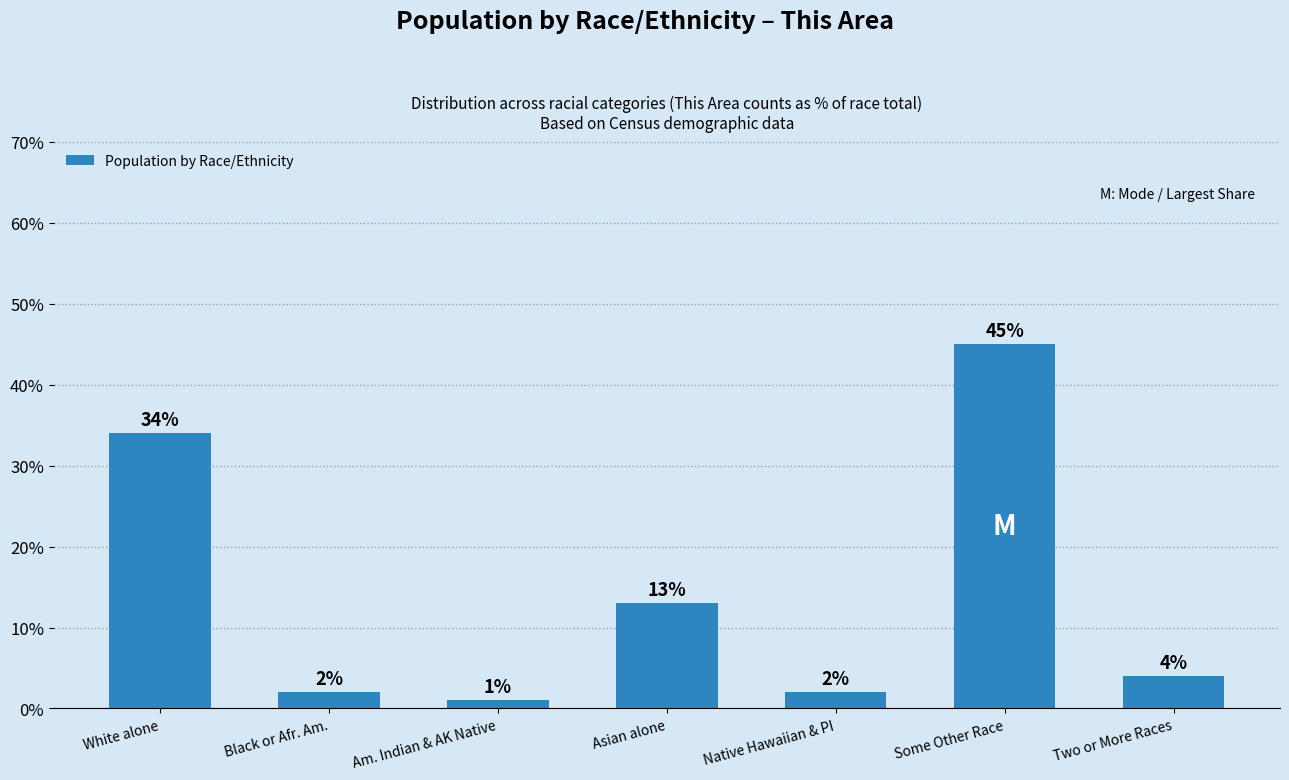

Where does the data first go above 4?

White alone